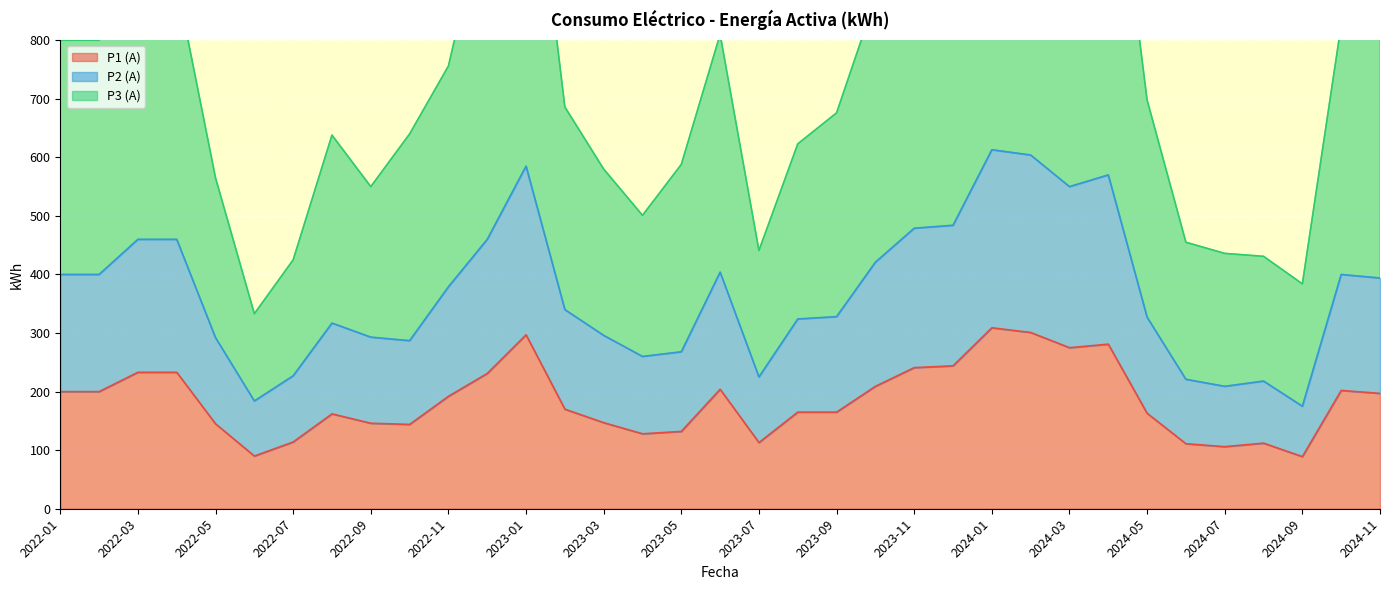

Reading left to right, what are all the values shown in this chart?

P1 (A): 2022-01=200	2022-02=200	2022-03=233	2022-04=233	2022-05=145	2022-06=90	2022-07=114	2022-08=162	2022-09=146	2022-10=144	2022-11=192	2022-12=231	2023-01=297	2023-02=170	2023-03=147	2023-04=128	2023-05=132	2023-06=204	2023-07=113	2023-08=165	2023-09=165	2023-10=209	2023-11=241	2023-12=244	2024-01=309	2024-02=301	2024-03=275	2024-04=281	2024-05=163	2024-06=111	2024-07=106	2024-08=112	2024-09=89	2024-10=202	2024-11=197
P2 (A): 2022-01=400	2022-02=400	2022-03=460	2022-04=460	2022-05=292	2022-06=184	2022-07=227	2022-08=317	2022-09=293	2022-10=287	2022-11=379	2022-12=460	2023-01=585	2023-02=340	2023-03=296	2023-04=260	2023-05=268	2023-06=404	2023-07=225	2023-08=324	2023-09=328	2023-10=421	2023-11=479	2023-12=484	2024-01=613	2024-02=604	2024-03=550	2024-04=570	2024-05=327	2024-06=221	2024-07=209	2024-08=218	2024-09=175	2024-10=400	2024-11=394
P3 (A): 2022-01=800	2022-02=800	2022-03=897	2022-04=897	2022-05=565	2022-06=333	2022-07=425	2022-08=638	2022-09=550	2022-10=640	2022-11=756	2022-12=1041	2023-01=1236	2023-02=686	2023-03=580	2023-04=501	2023-05=588	2023-06=810	2023-07=441	2023-08=623	2023-09=676	2023-10=871	2023-11=975	2023-12=1193	2024-01=1277	2024-02=1266	2024-03=1140	2024-04=1226	2024-05=698	2024-06=455	2024-07=436	2024-08=431	2024-09=384	2024-10=826	2024-11=837